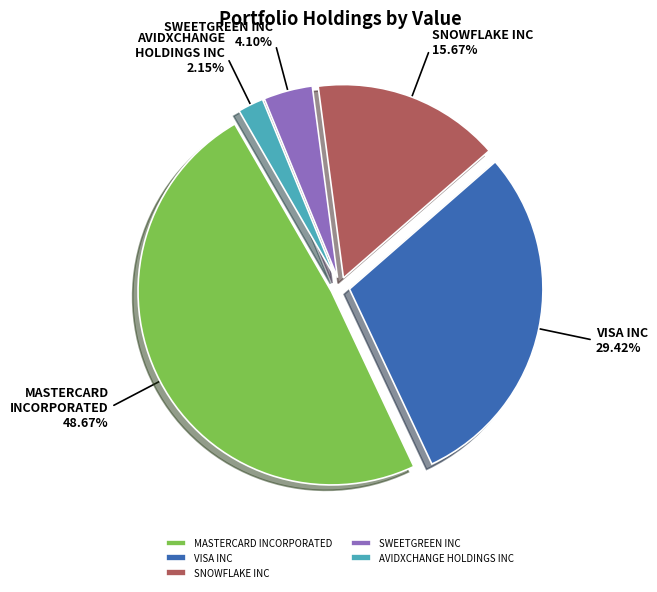

To the nearest percent, what is the combined percentage of SWEETGREEN INC and VISA INC?

34%